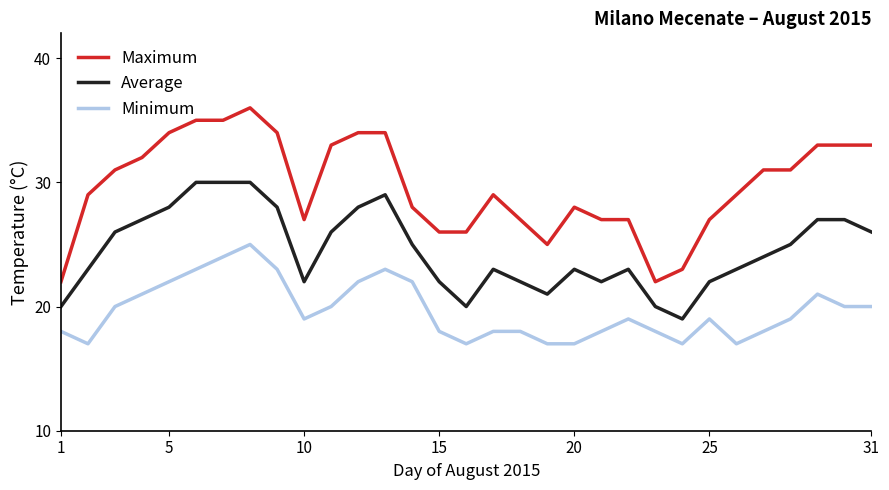

What is the lowest value of the Average series?

19